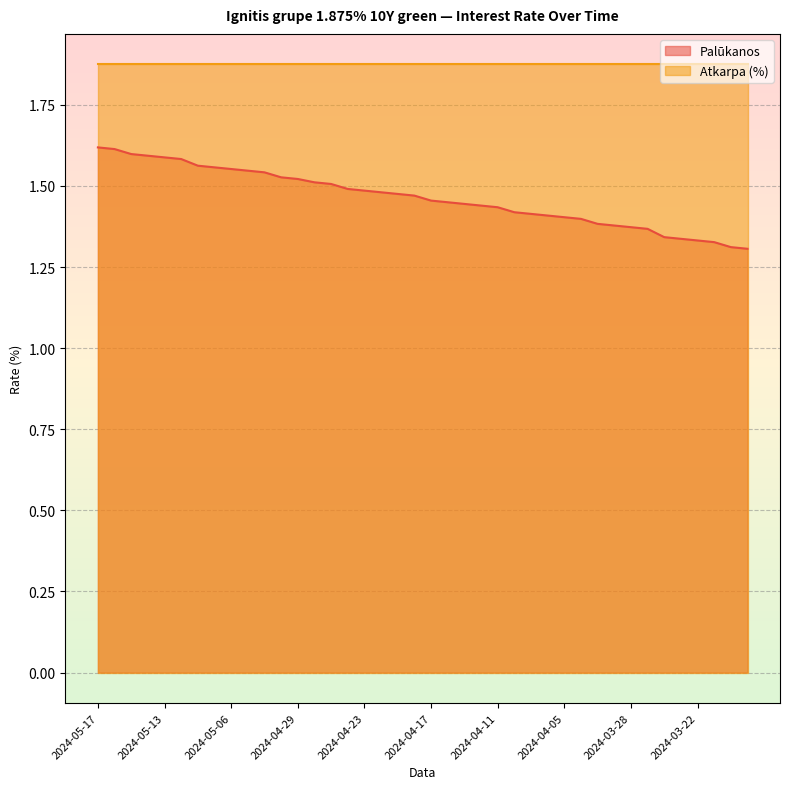

What is the minimum value shown in the chart?

1.3